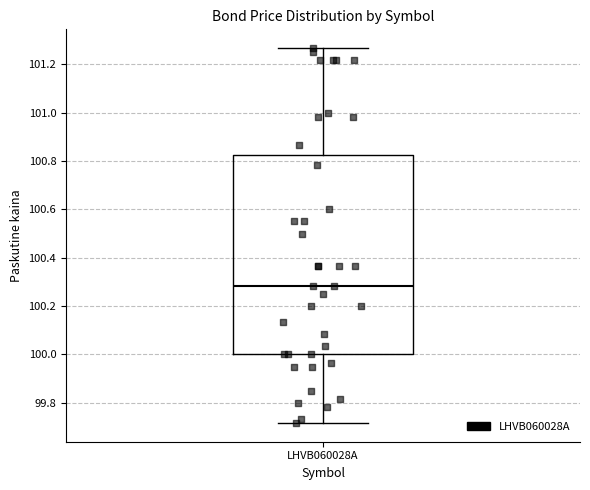

Read this box plot against the y-axis: the position of the median line, the range covered by the box, and the ends of both whiskers. The values are not printed on the chart, so give them approximately, as read against the axis.

median 100.28, box 100.00 to 100.82, whiskers 99.72 to 101.26